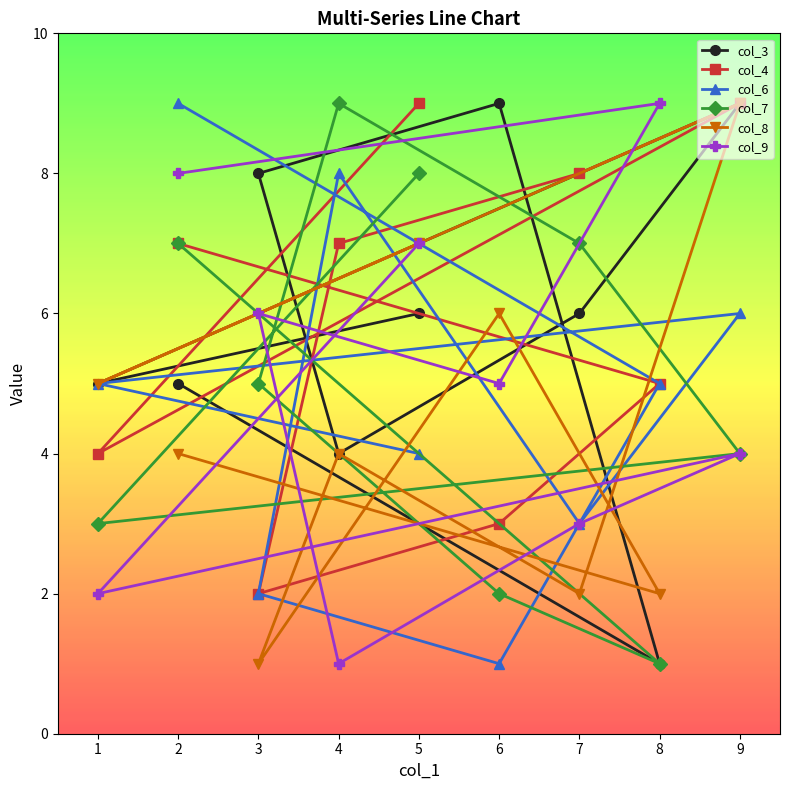

Rank the categories by col_3 value from lowest to highest.

8, 4, 2, 1, 7, 5, 3, 6, 9